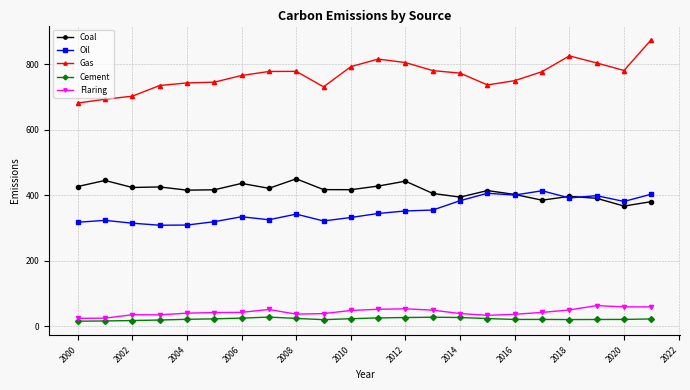

What is the value of the Flaring point at the 6th from the left?

41.5